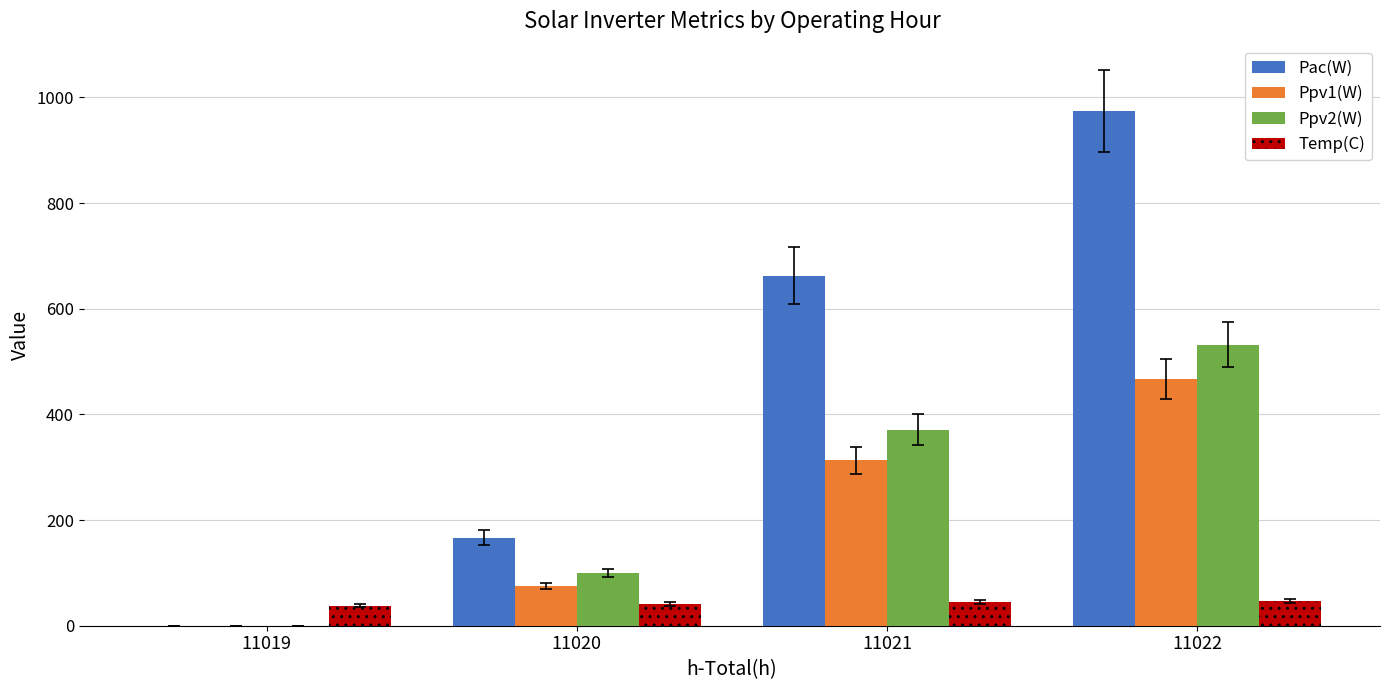

What is the approximate value of Pac(W) at 11021?

663.0